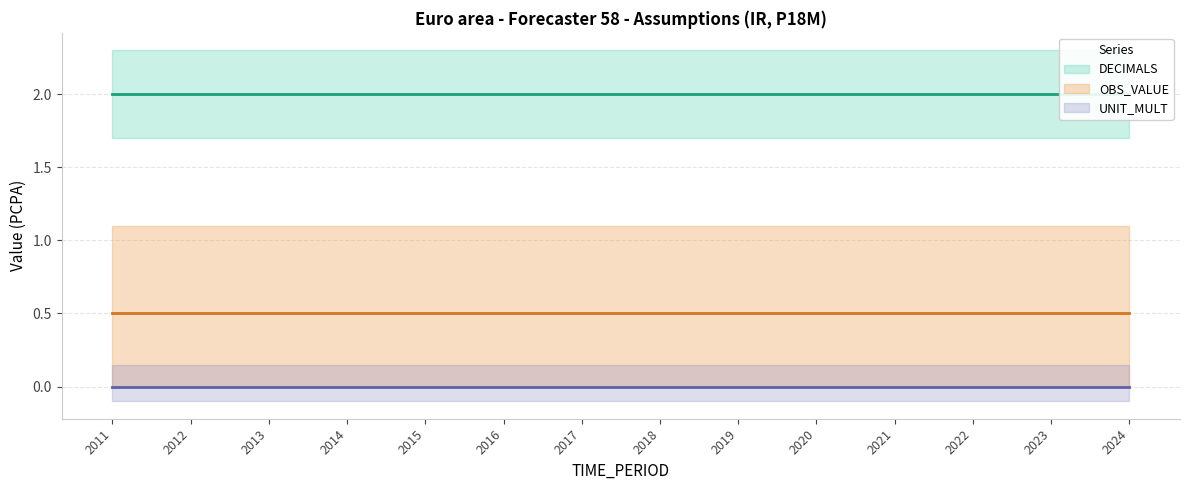

True or false: DECIMALS and UNIT_MULT cross at least once.

False